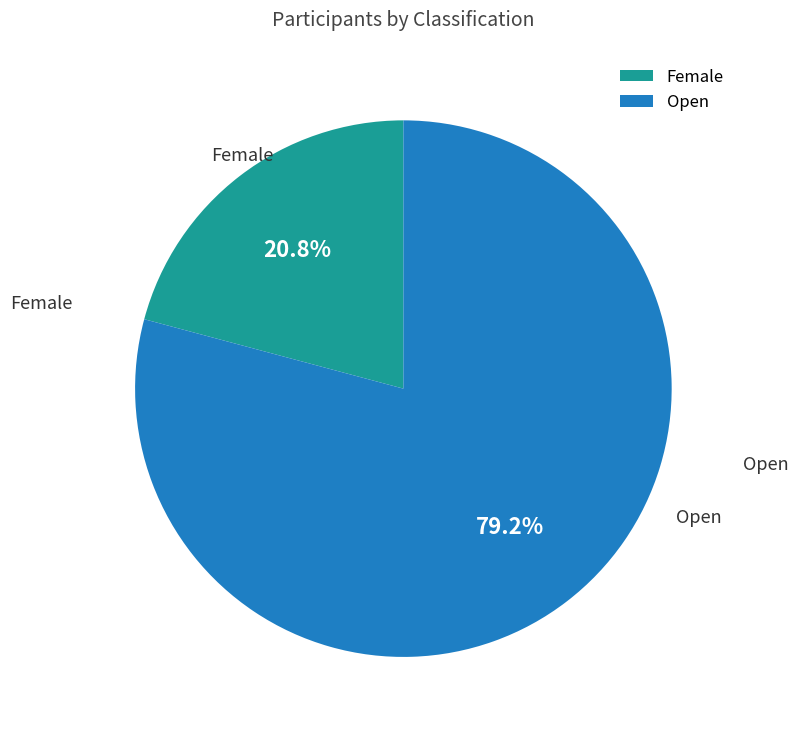

What is the largest slice in the pie chart?

Open